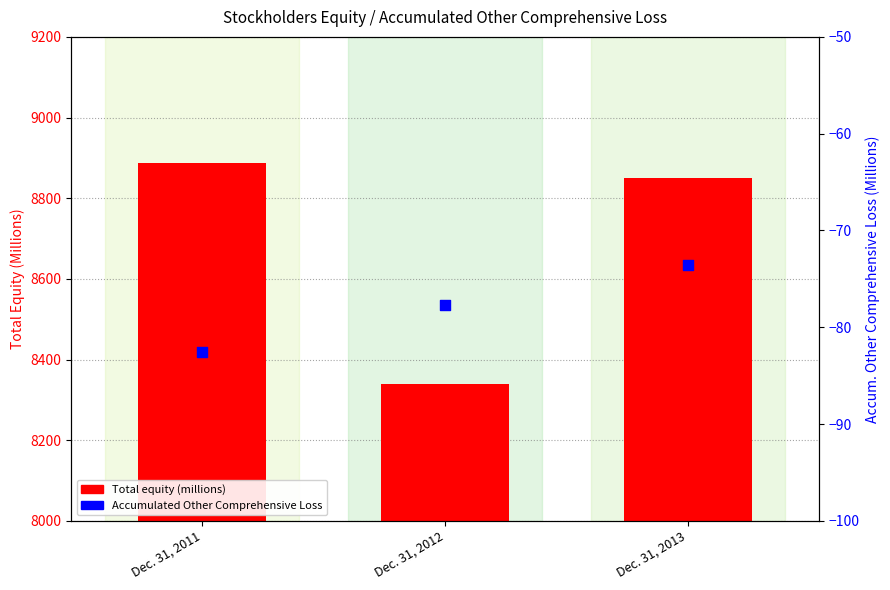

Which series has the widest spread of Y values?

Total equity (millions)